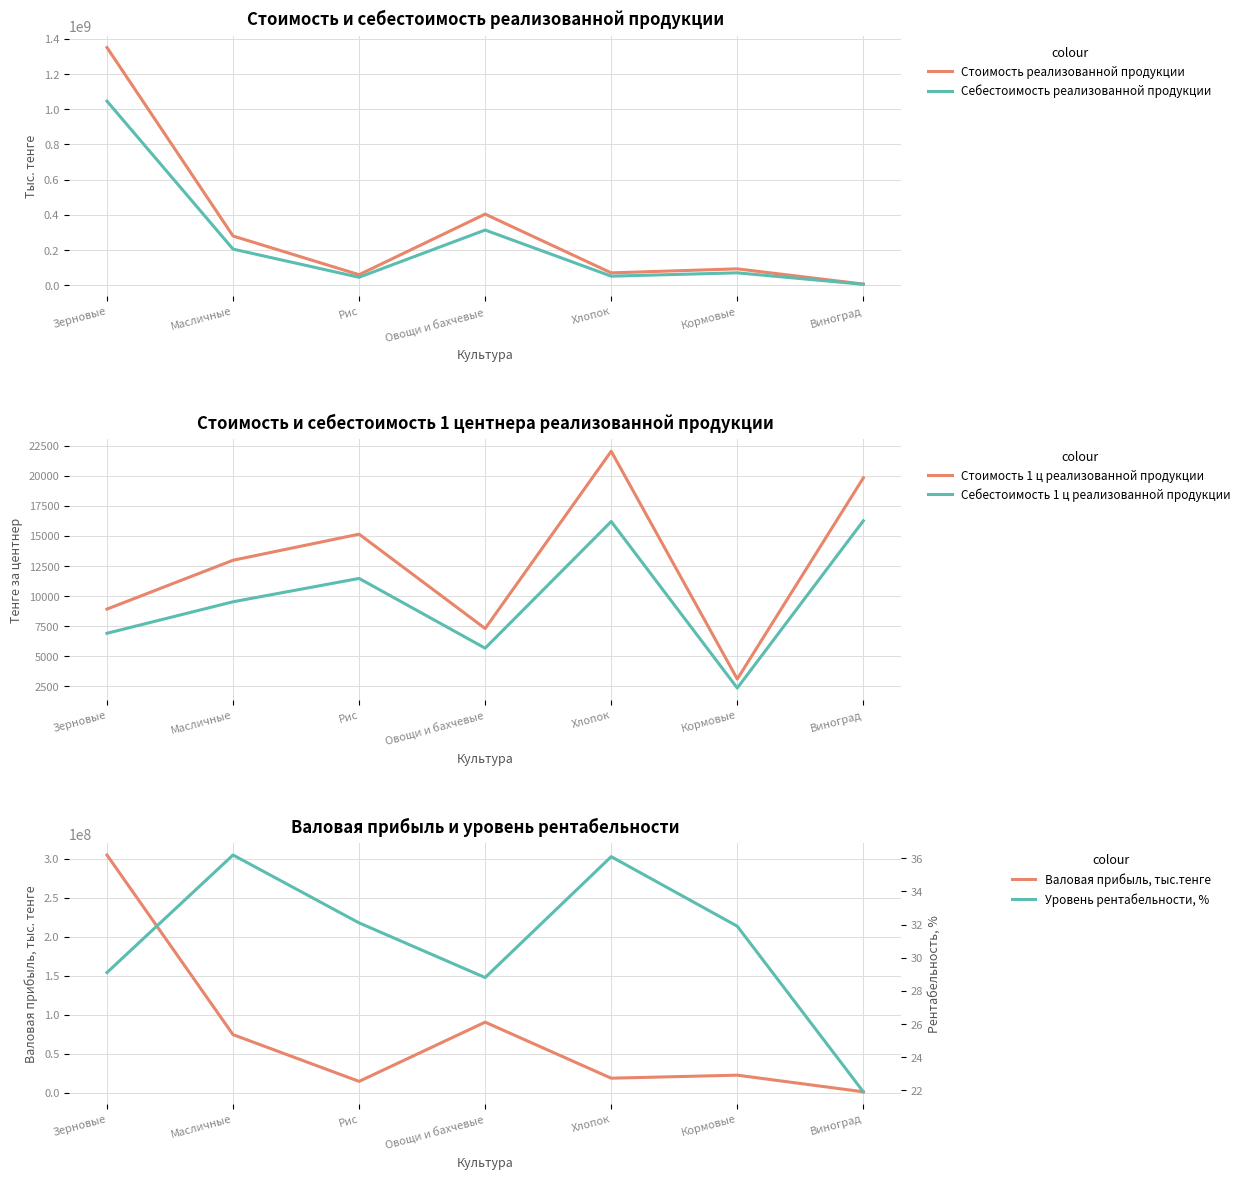

What is the maximum value shown in the chart?

1350903522.0